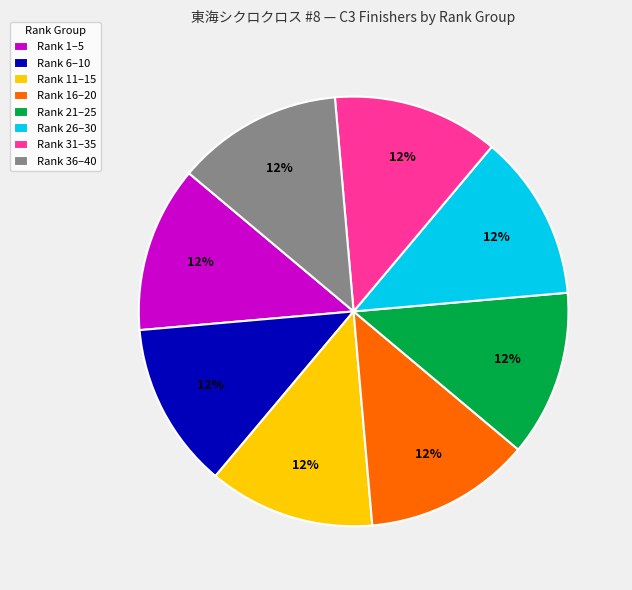

True or false: Rank 11–15 accounts for 13% of the total.

True